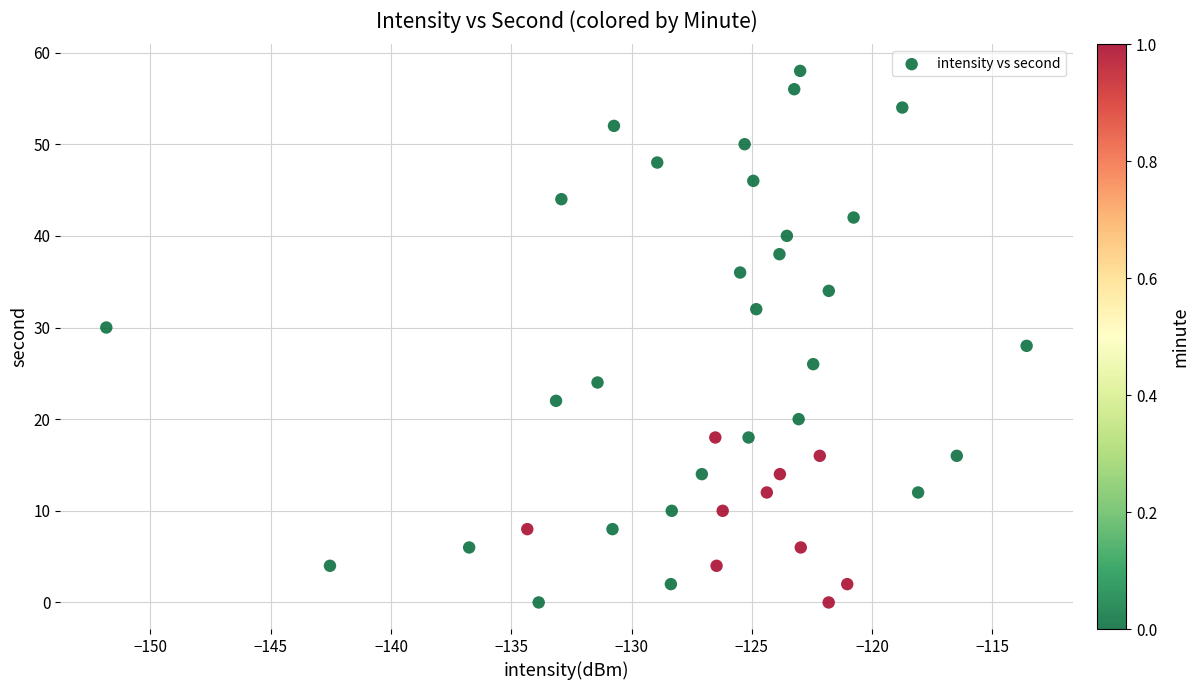

What is the range of Y values (max minus min)?

58